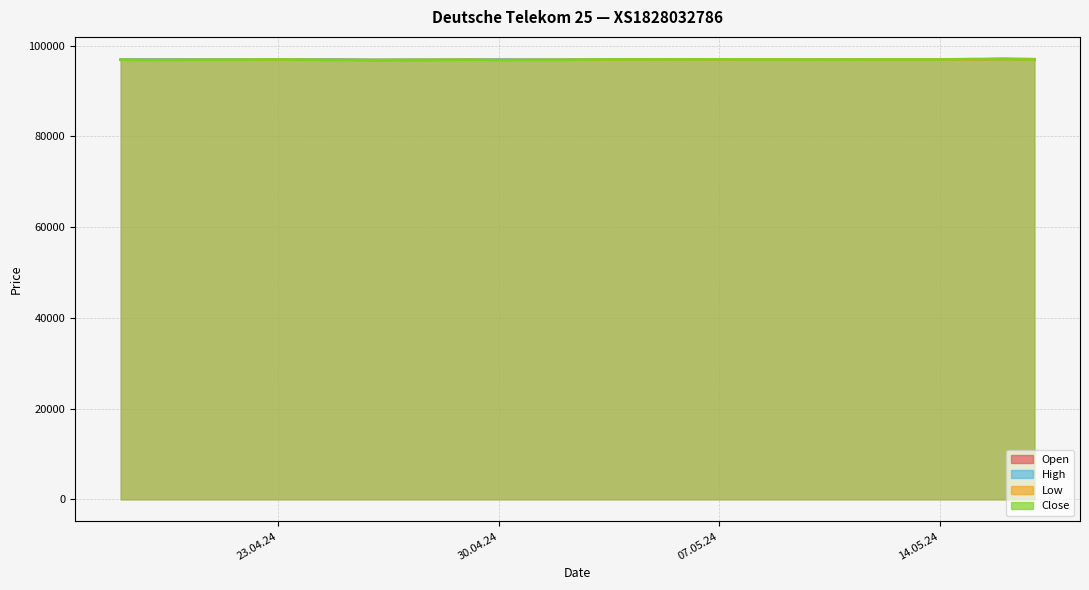

What is the sum of all Low values?

2035435